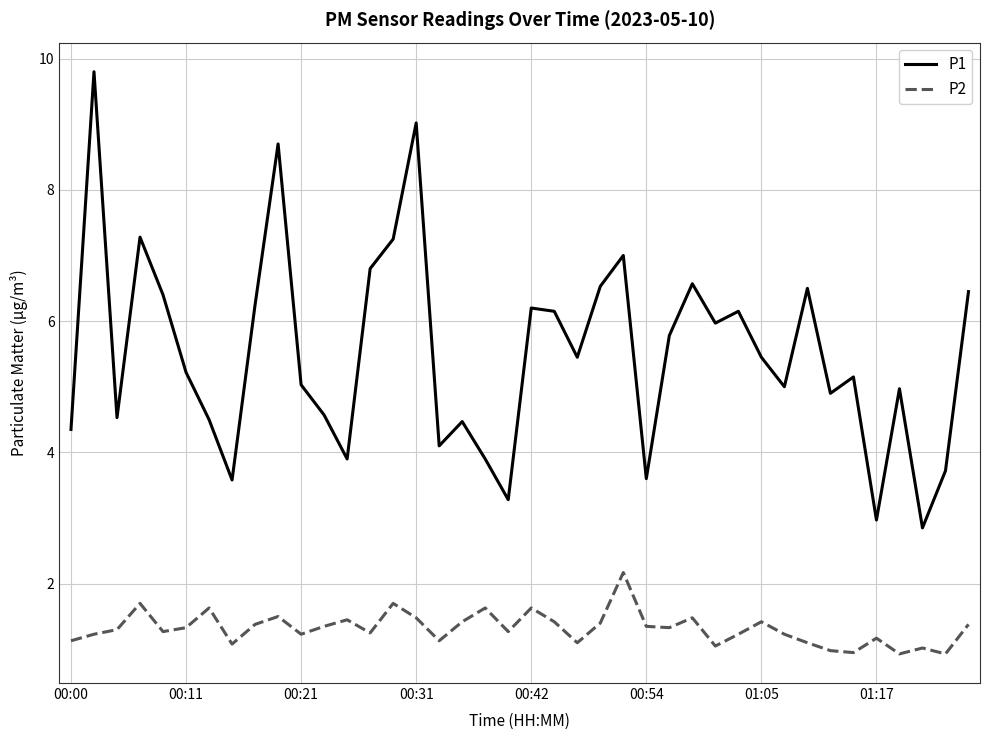

Which series has the largest range (max minus min)?

P1